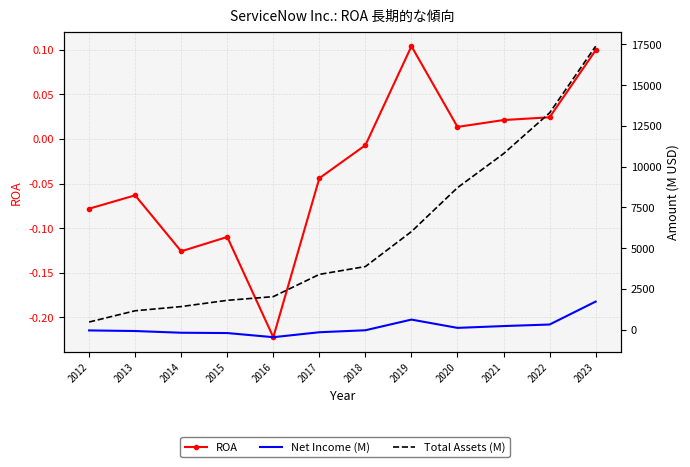

At which category does Net Income (M) reach its first local valley?

2016